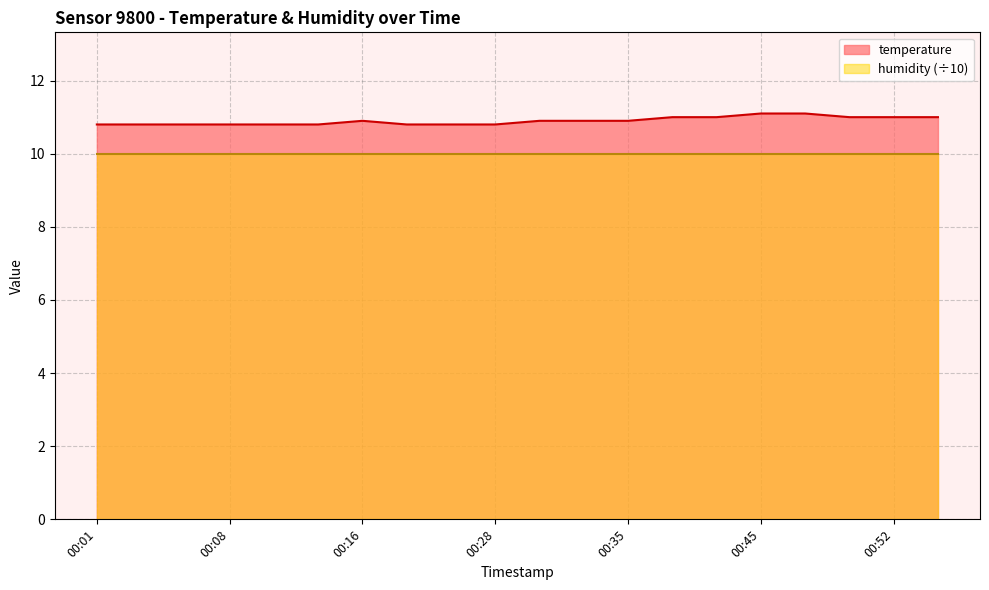

Approximately how many times larger is the value at 00:35 compared to 00:03?

1.0